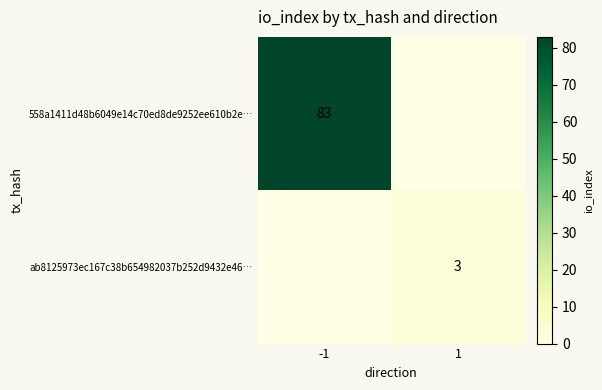

The 558a1411d48b6049e14c70ed8de9252ee610b2e… series shows 131 at -1. True or false?

False